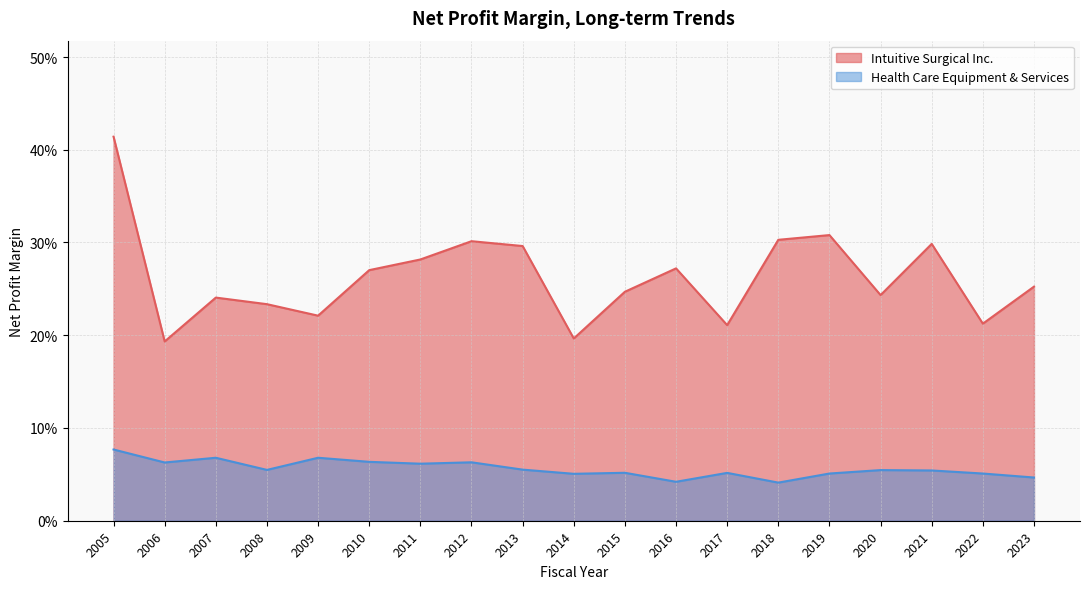

Reading left to right, list all the values displayed in this chart.

Intuitive Surgical Inc.: 0.4	0.2	0.2	0.2	0.2	0.3	0.3	0.3	0.3	0.2	0.2	0.3	0.2	0.3	0.3	0.2	0.3	0.2	0.3
Health Care Equipment & Services: 0.1	0.1	0.1	0.1	0.1	0.1	0.1	0.1	0.1	0.1	0.1	0.0	0.1	0.0	0.1	0.1	0.1	0.1	0.0